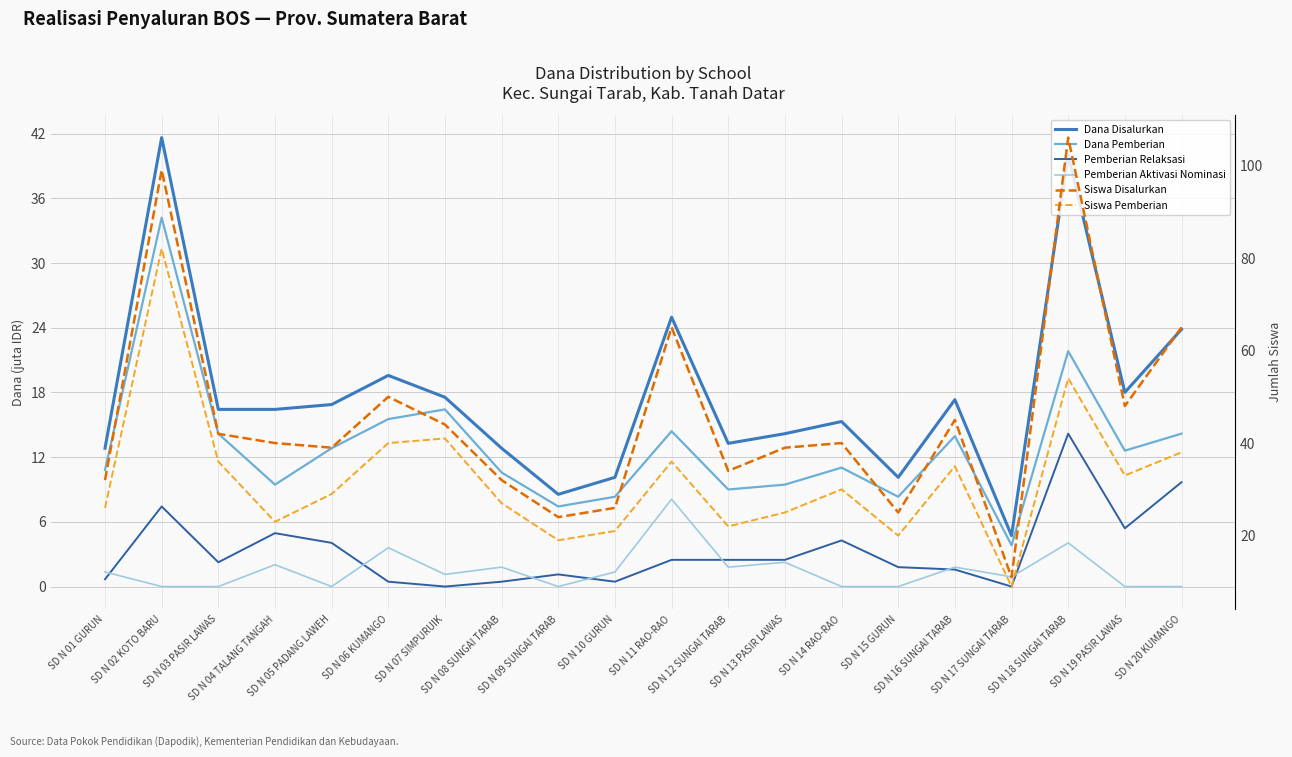

True or false: Dana Pemberian and Siswa Pemberian intersect in this chart.

False